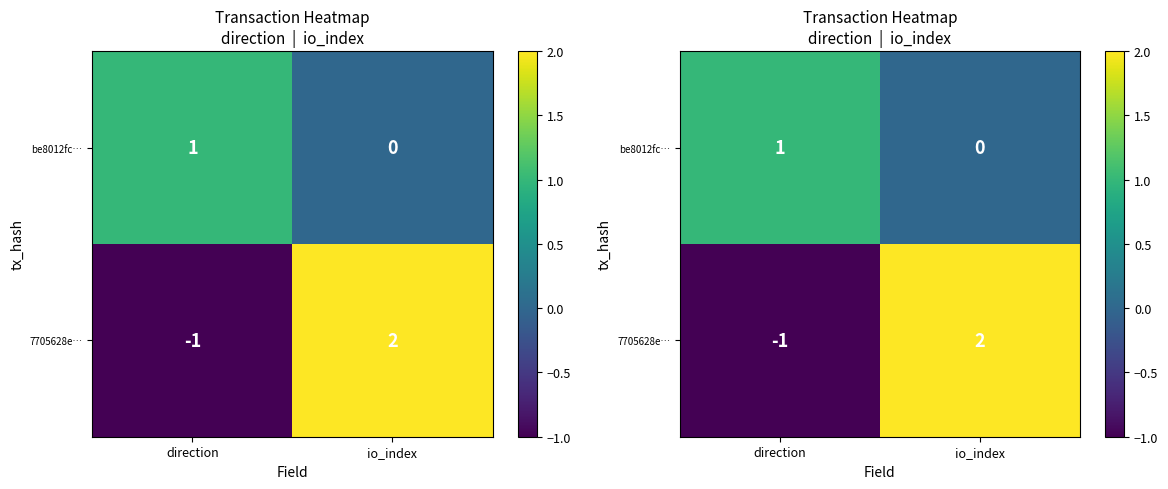

At how many categories does at least one series exceed 0?

2